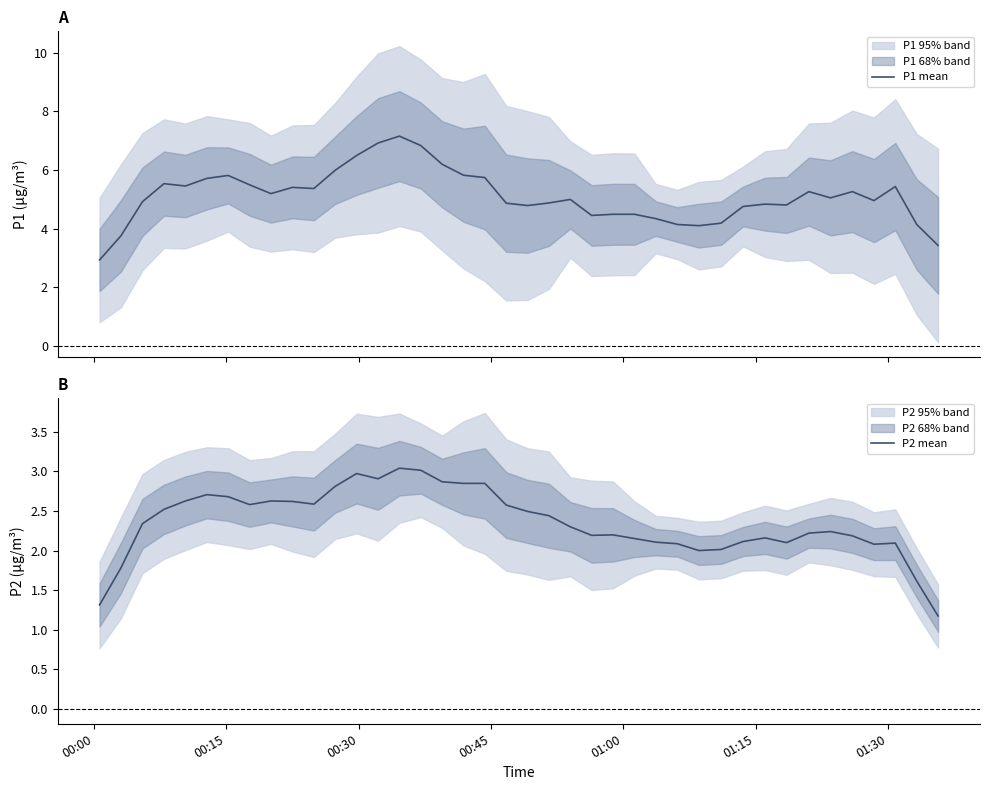

Which series has the largest total across all categories?

P1 mean